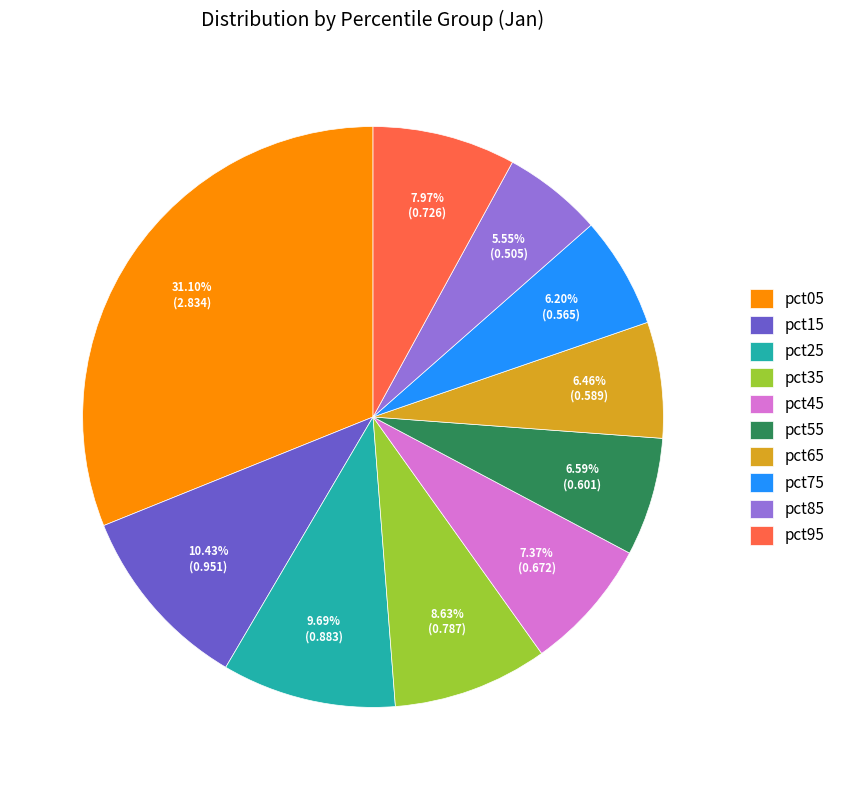

To the nearest percent, what is the difference between the pct85 and pct45 slice percentages?

2%